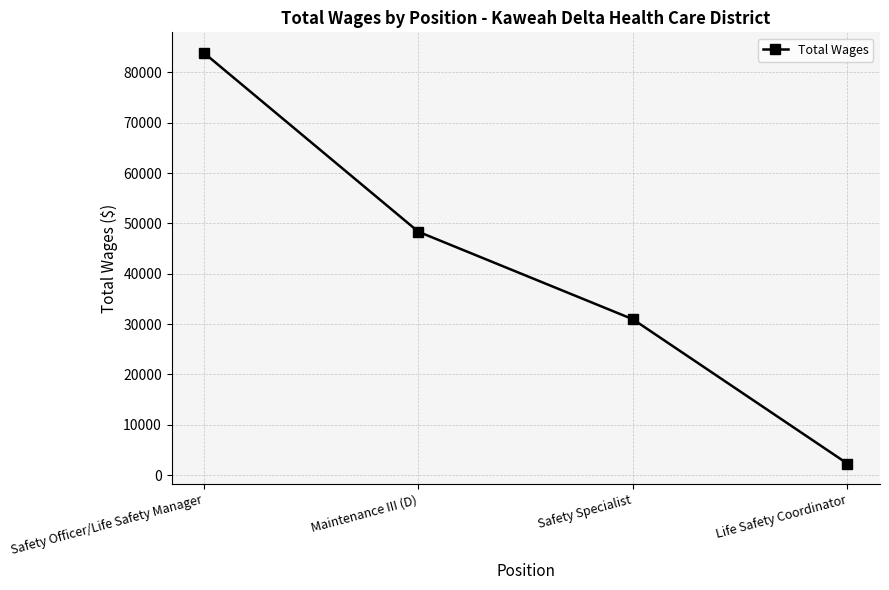

Which label corresponds to the largest value in the chart?

Safety Officer/Life Safety Manager